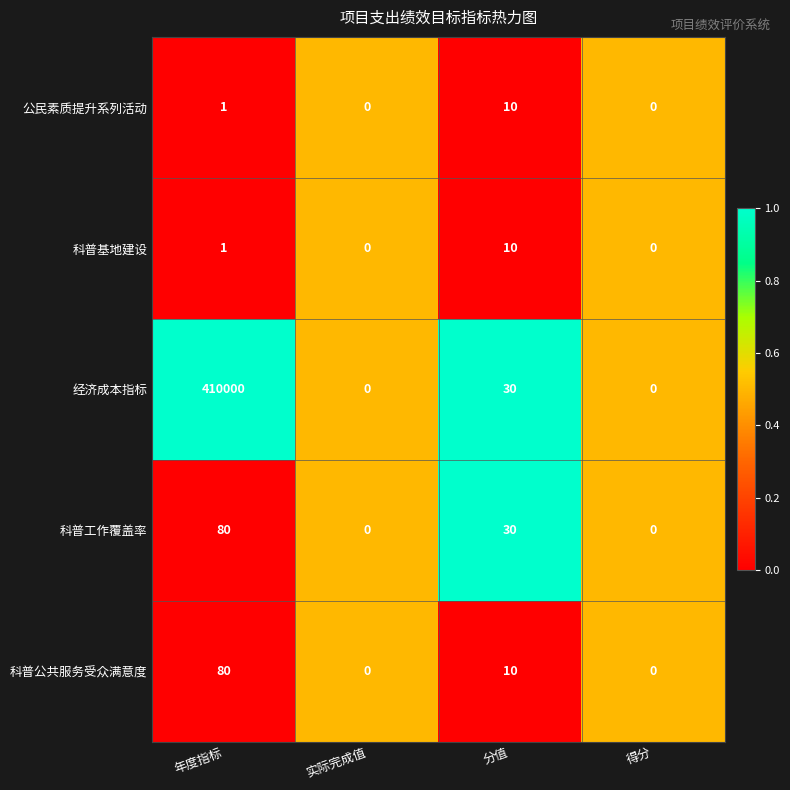

What is the difference between the 经济成本指标 values at 得分 and 年度指标?

410000